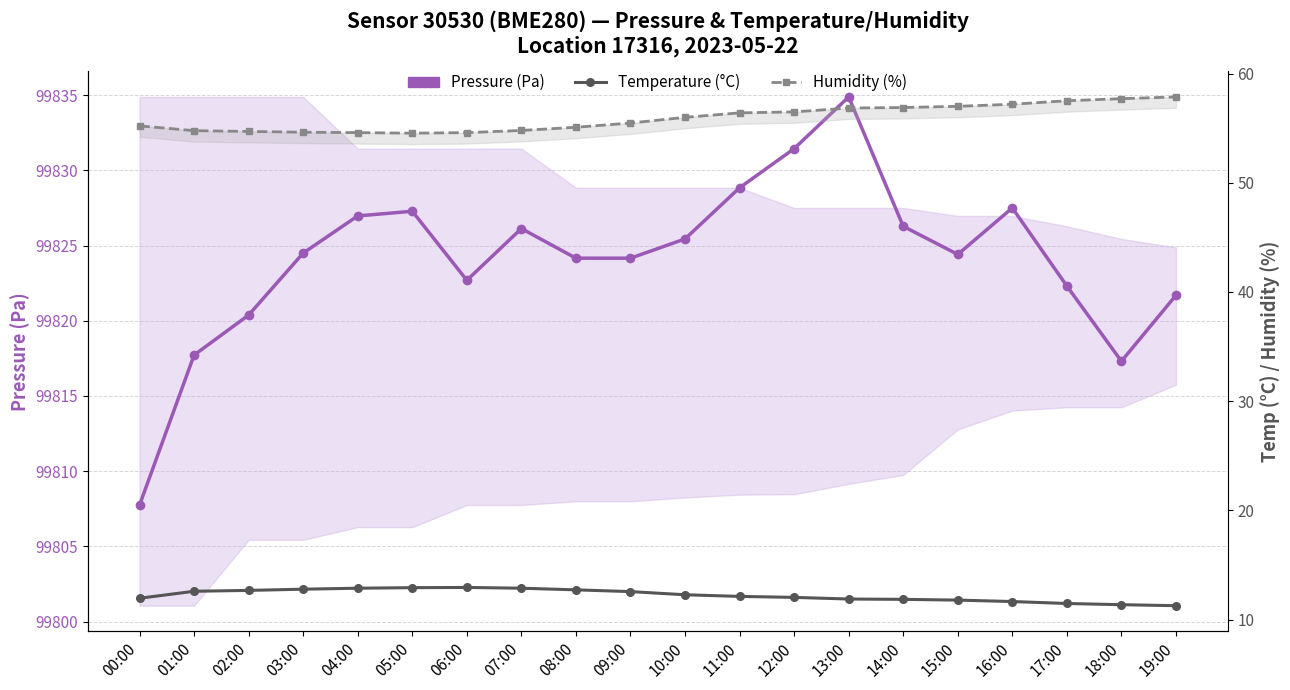

Reading left to right, extract all data points from this chart.

Pressure (Pa): 00:00=99807.8	01:00=99817.7	02:00=99820.4	03:00=99824.5	04:00=99827.0	05:00=99827.3	06:00=99822.7	07:00=99826.1	08:00=99824.2	09:00=99824.2	10:00=99825.4	11:00=99828.8	12:00=99831.4	13:00=99834.9	14:00=99826.3	15:00=99824.4	16:00=99827.5	17:00=99822.3	18:00=99817.3	19:00=99821.7
Temperature (°C): 00:00=11.9	01:00=12.6	02:00=12.7	03:00=12.8	04:00=12.9	05:00=12.9	06:00=12.9	07:00=12.9	08:00=12.7	09:00=12.6	10:00=12.3	11:00=12.1	12:00=12.0	13:00=11.9	14:00=11.8	15:00=11.8	16:00=11.7	17:00=11.5	18:00=11.4	19:00=11.3
Humidity (%): 00:00=55.2	01:00=54.8	02:00=54.7	03:00=54.6	04:00=54.6	05:00=54.5	06:00=54.6	07:00=54.8	08:00=55.1	09:00=55.5	10:00=56.0	11:00=56.4	12:00=56.5	13:00=56.8	14:00=56.9	15:00=57.0	16:00=57.2	17:00=57.5	18:00=57.7	19:00=57.9